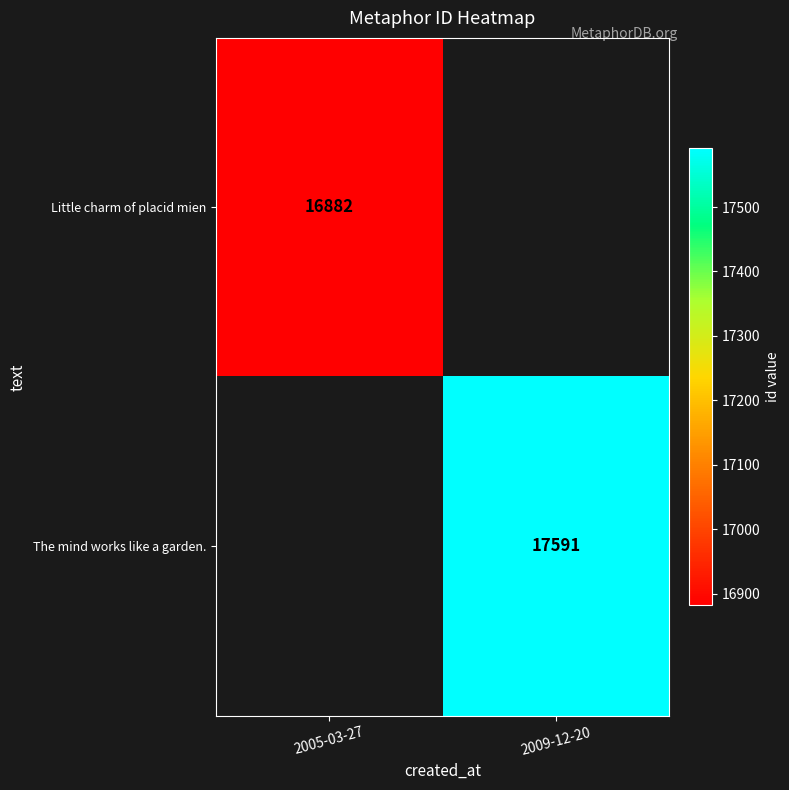

True or false: Little charm of placid mien has a value of 16882 at 2005-03-27.

True